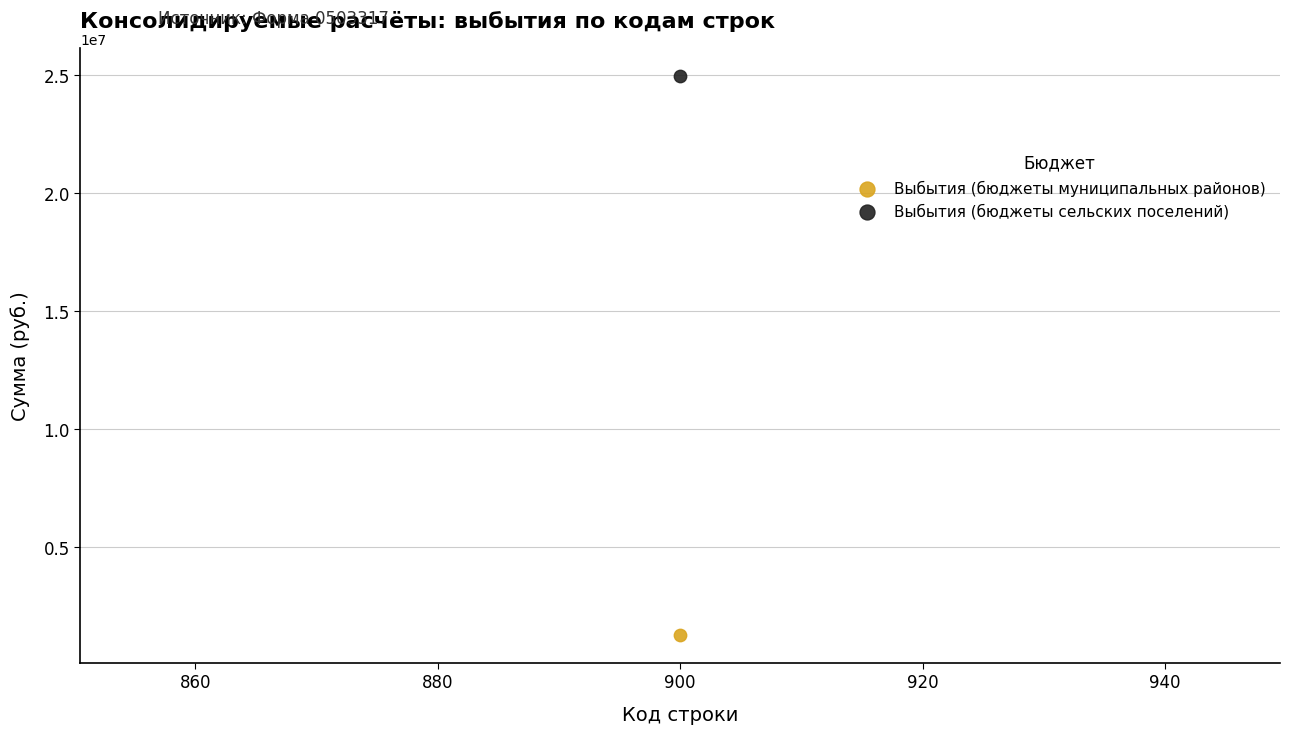

Which series reaches the minimum Y coordinate?

Выбытия (бюджеты муниципальных районов)